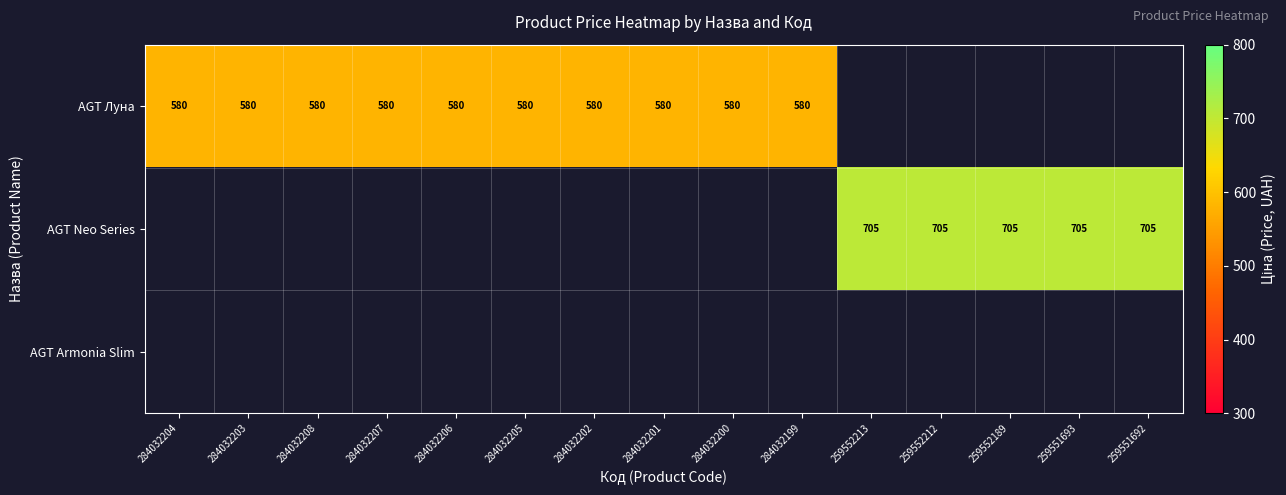

Rank the categories by AGT Neo Series value from highest to lowest.

284032204, 284032203, 284032208, 284032207, 284032206, 284032205, 284032202, 284032201, 284032200, 284032199, 259552213, 259552212, 259552189, 259551693, 259551692